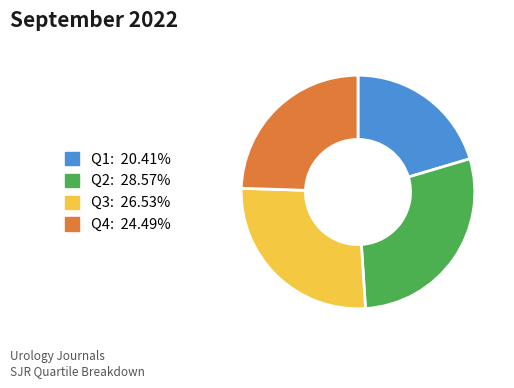

Is Q4 the majority of the pie?

No